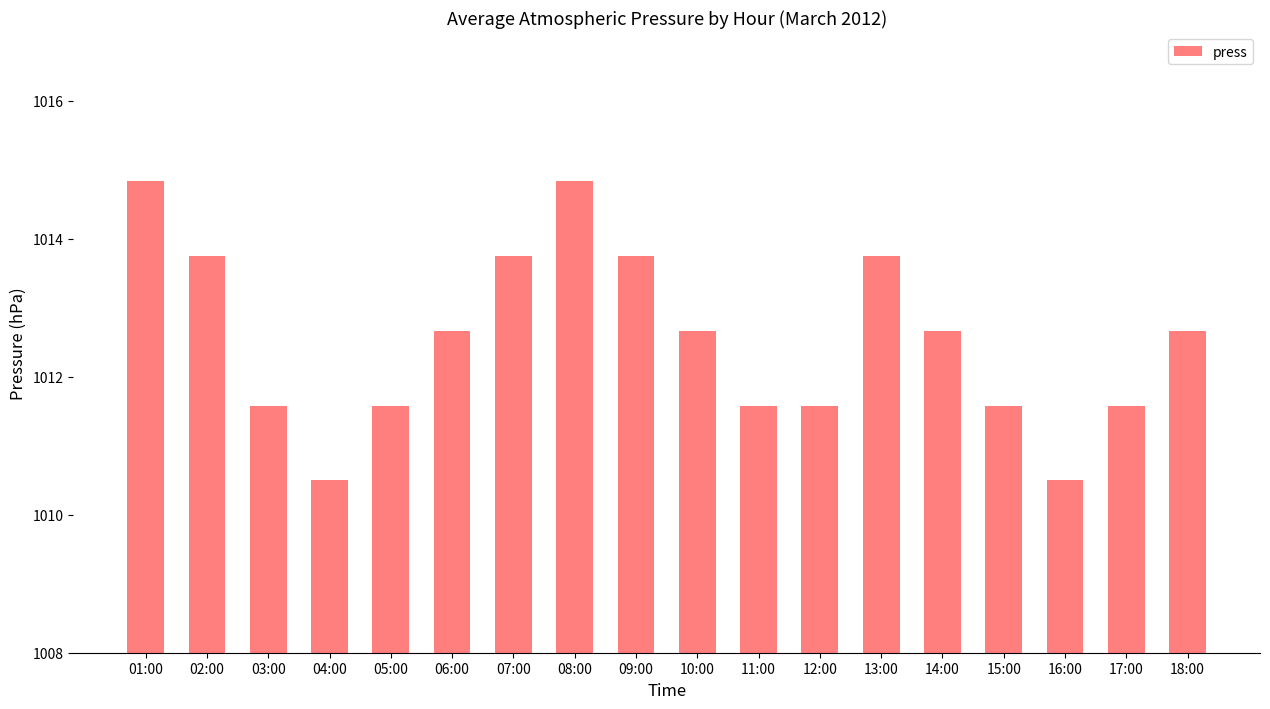

Are the bars horizontal?

No